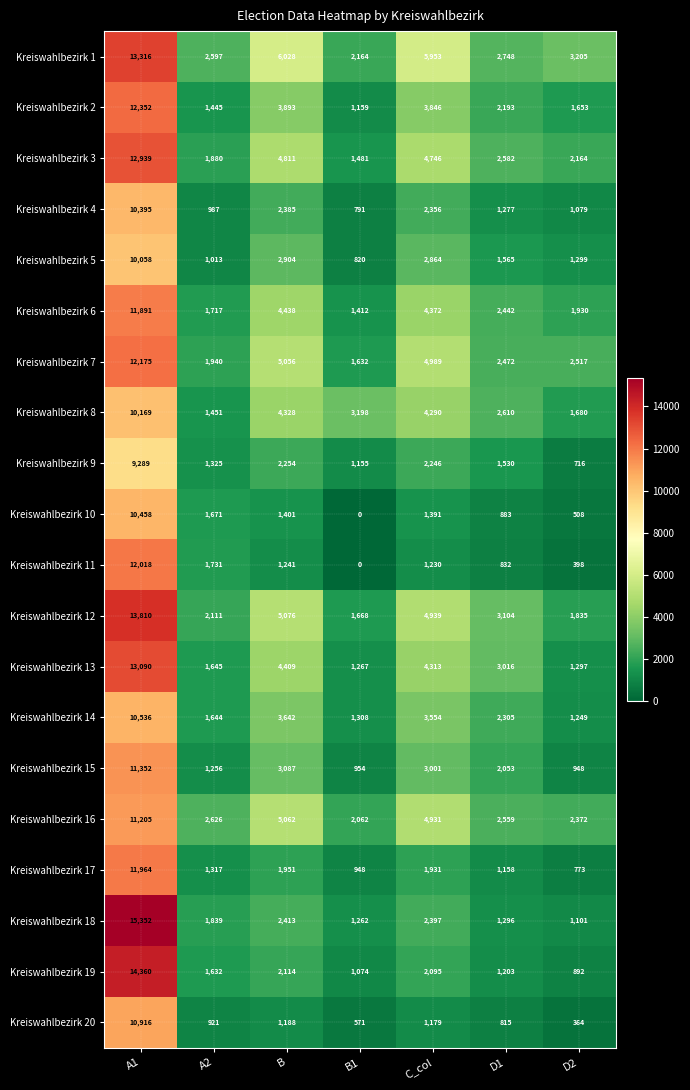

How many series are shown in this chart?

20